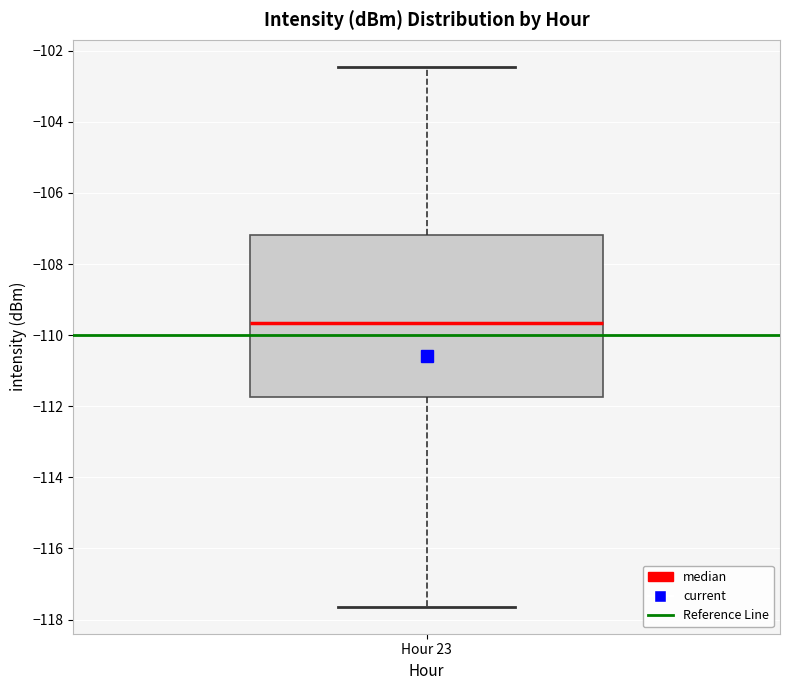

Where does the lower whisker of the box for Hour 23 end on the y-axis? The values are not printed on the chart, so give them approximately, as read against the axis.

-117.6